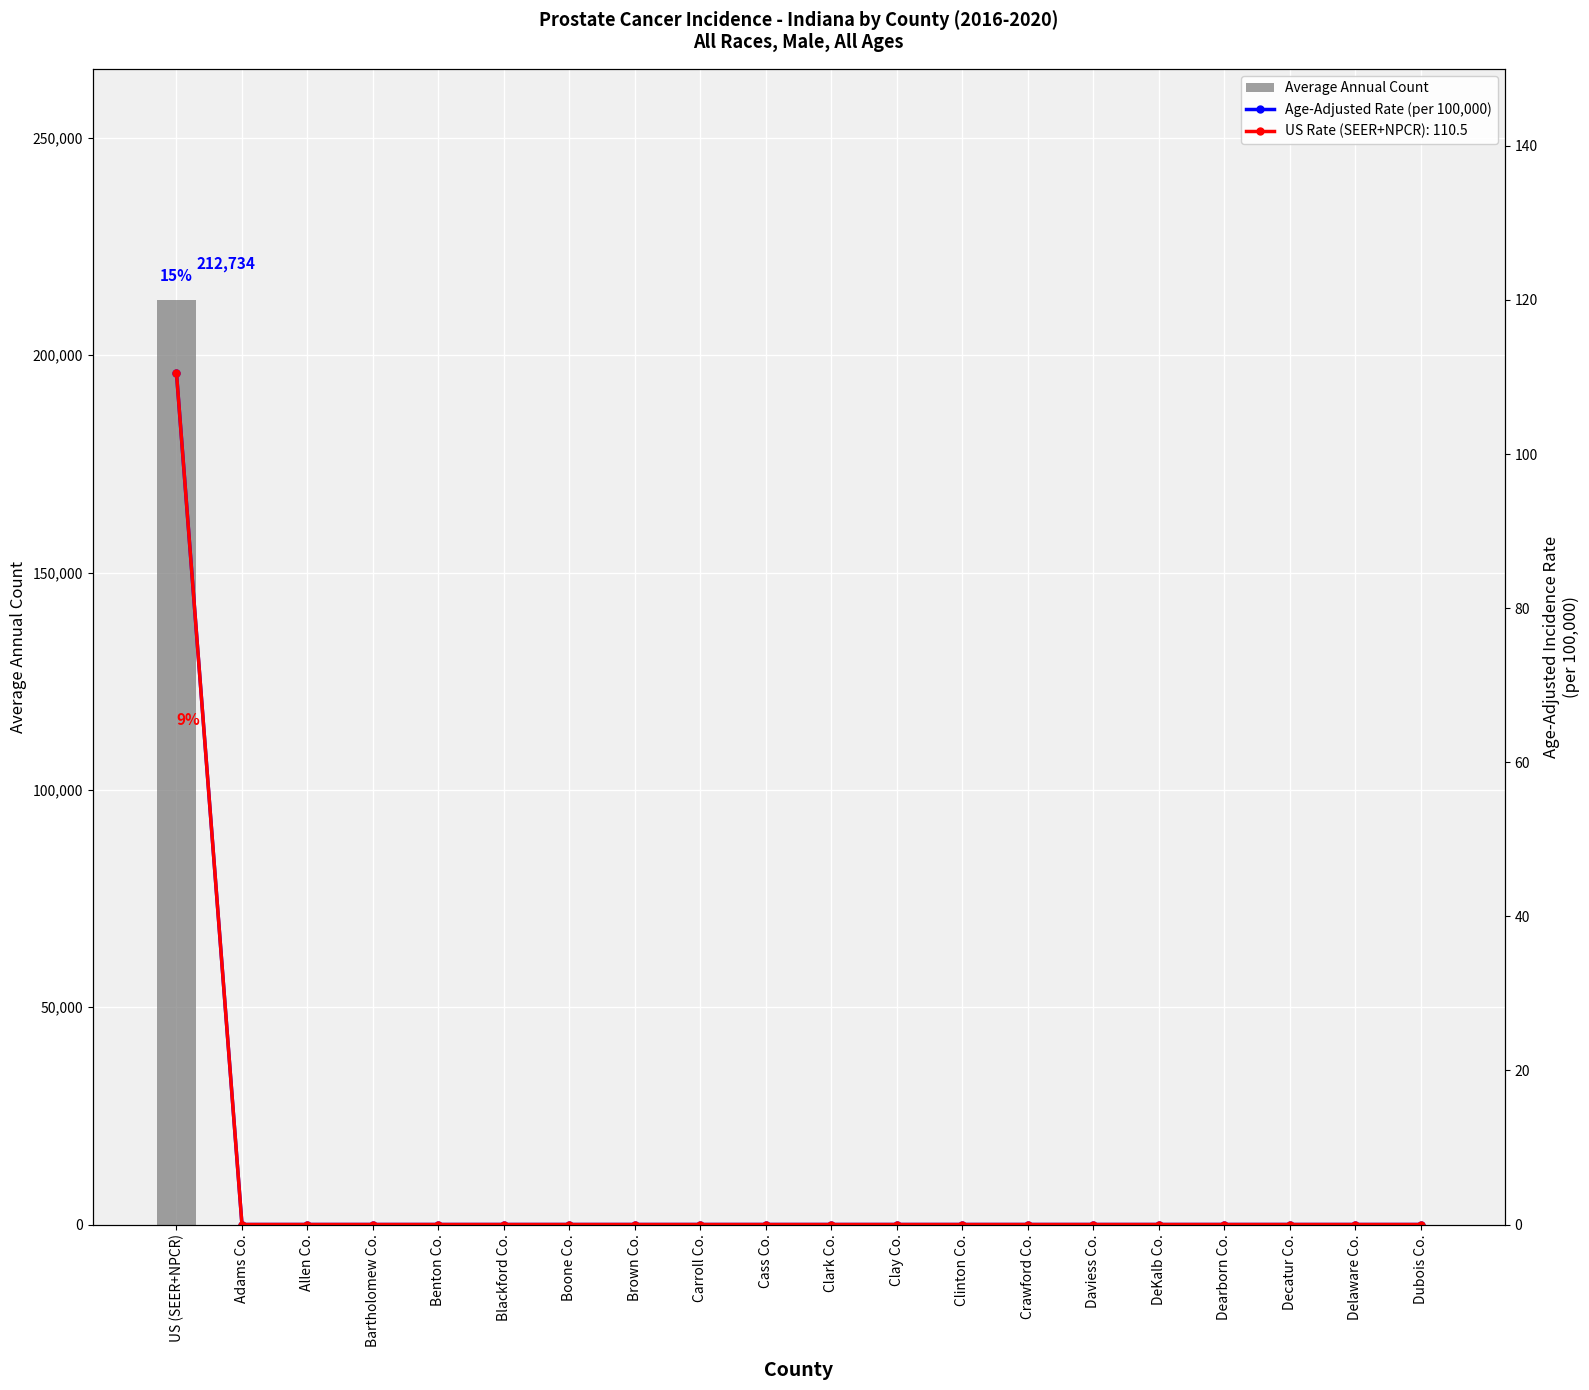

Reading right to left, what are all the values shown in this chart?

Average Annual Count: Dubois Co.=0.0	Delaware Co.=0.0	Decatur Co.=0.0	Dearborn Co.=0.0	DeKalb Co.=0.0	Daviess Co.=0.0	Crawford Co.=0.0	Clinton Co.=0.0	Clay Co.=0.0	Clark Co.=0.0	Cass Co.=0.0	Carroll Co.=0.0	Brown Co.=0.0	Boone Co.=0.0	Blackford Co.=0.0	Benton Co.=0.0	Bartholomew Co.=0.0	Allen Co.=0.0	Adams Co.=0.0	US (SEER+NPCR)=212734.0
Age-Adjusted Rate (per 100,000): Dubois Co.=0.0	Delaware Co.=0.0	Decatur Co.=0.0	Dearborn Co.=0.0	DeKalb Co.=0.0	Daviess Co.=0.0	Crawford Co.=0.0	Clinton Co.=0.0	Clay Co.=0.0	Clark Co.=0.0	Cass Co.=0.0	Carroll Co.=0.0	Brown Co.=0.0	Boone Co.=0.0	Blackford Co.=0.0	Benton Co.=0.0	Bartholomew Co.=0.0	Allen Co.=0.0	Adams Co.=0.0	US (SEER+NPCR)=110.5